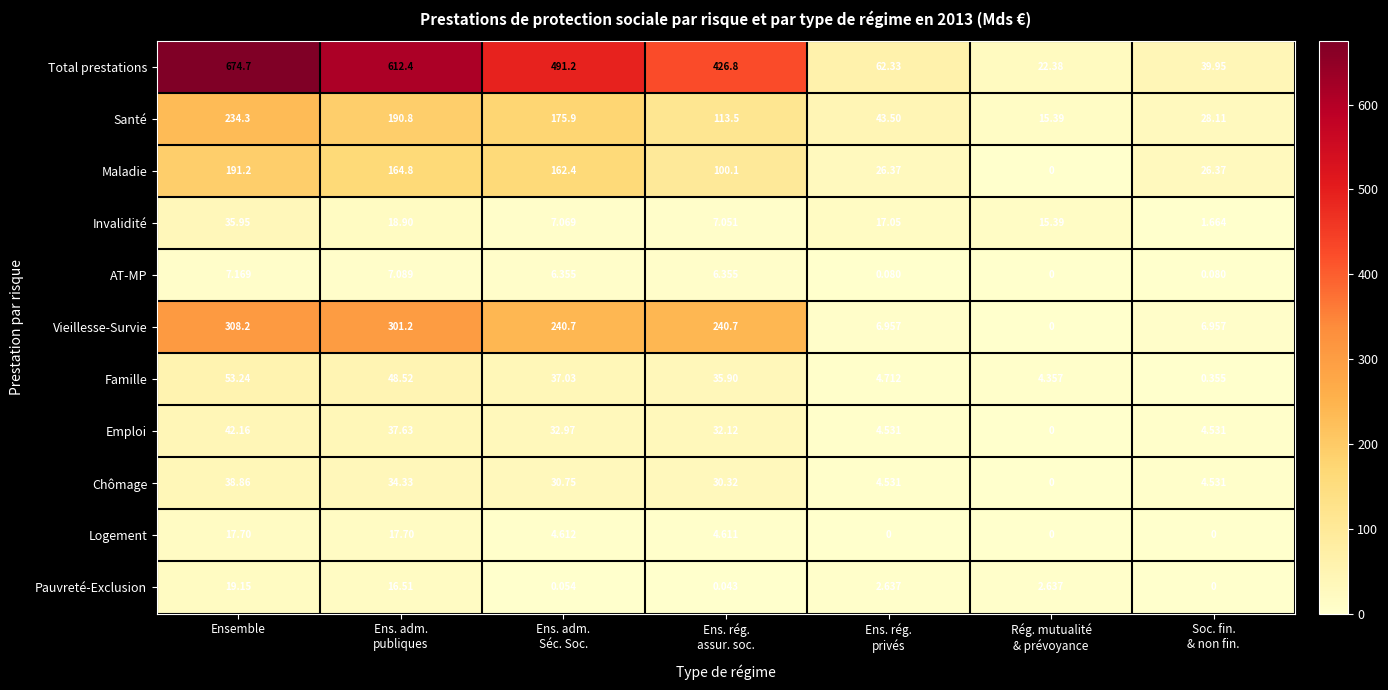

At which label does AT-MP first exceed 6?

Ensemble